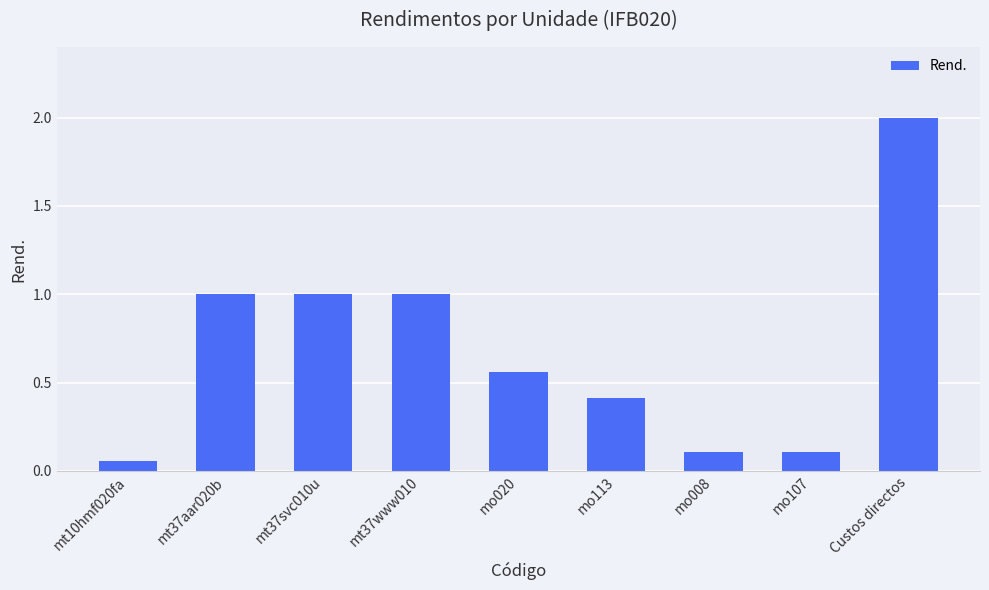

What is the difference between the maximum and minimum values?

1.9